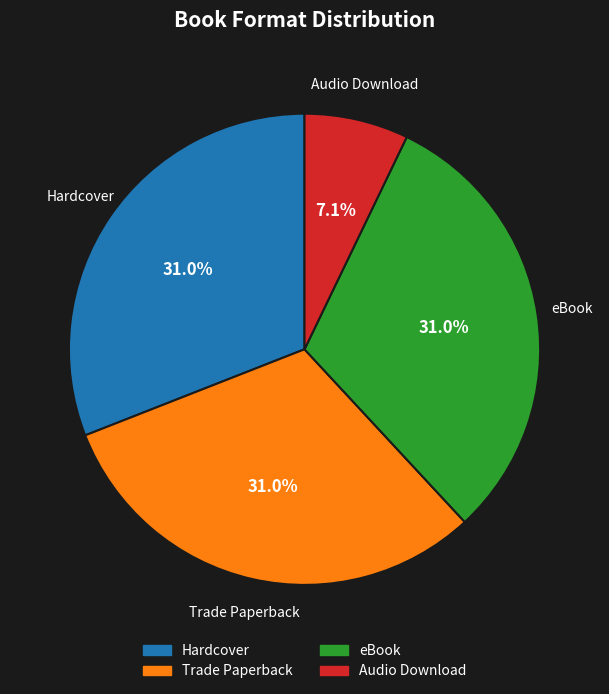

What is the ratio of the value at Trade Paperback to the value at eBook?

1.0